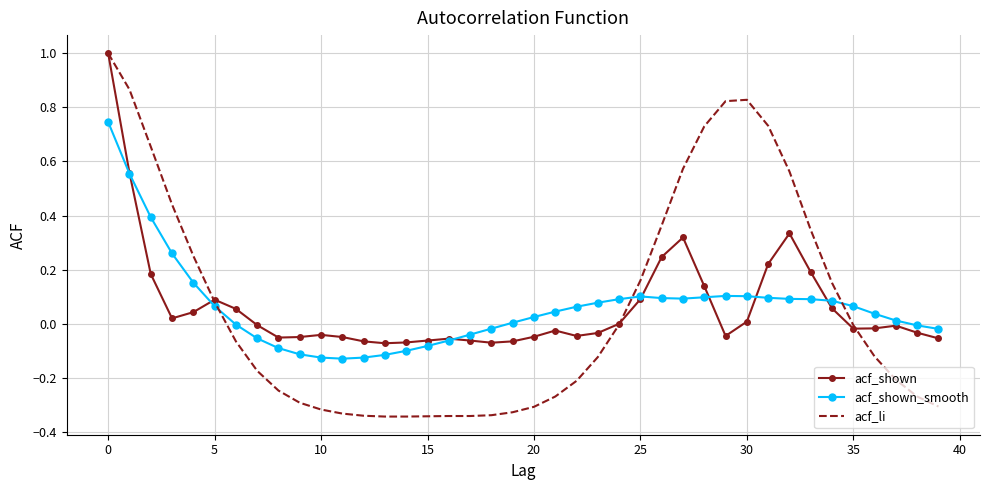

Which series has the widest spread of values?

acf_li